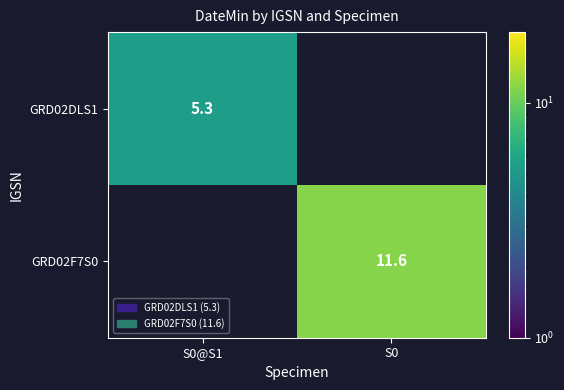

Is it true that GRD02F7S0 equals 3.3 at S0?

False